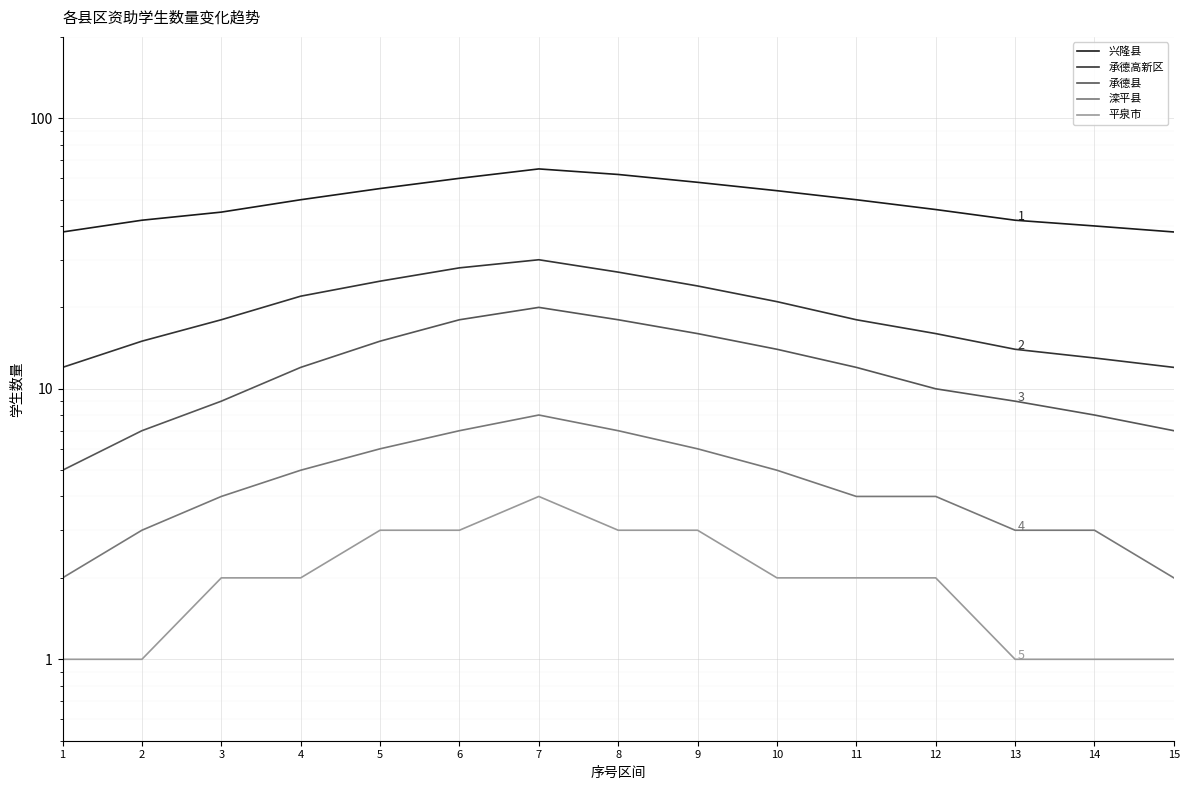

Is the value of 滦平县 at 14 greater than the value of 兴隆县 at 4?

No